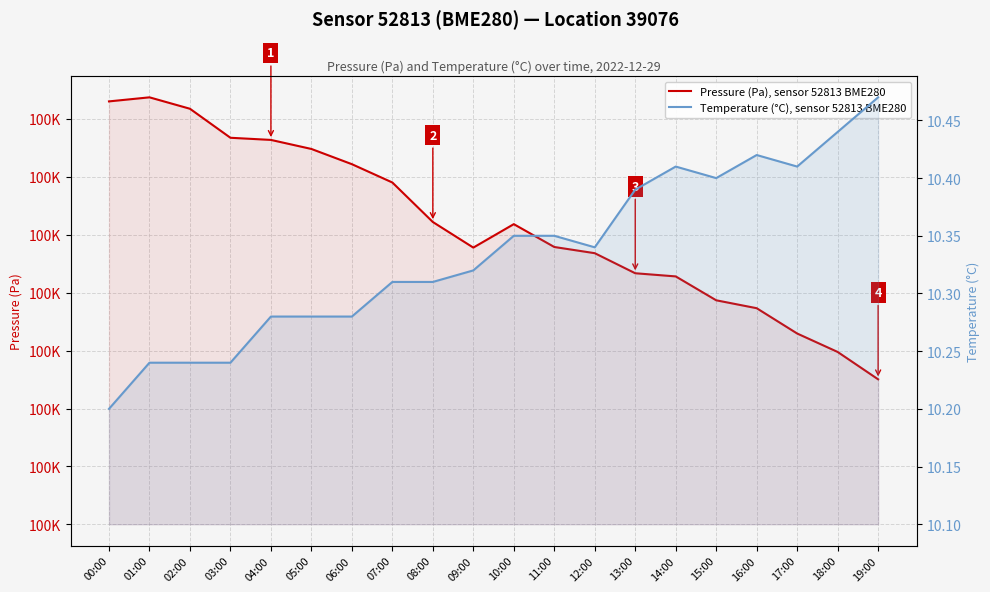

The value of Temperature (°C), sensor 52813 BME280 at 16:00 is 10.4. True or false?

True